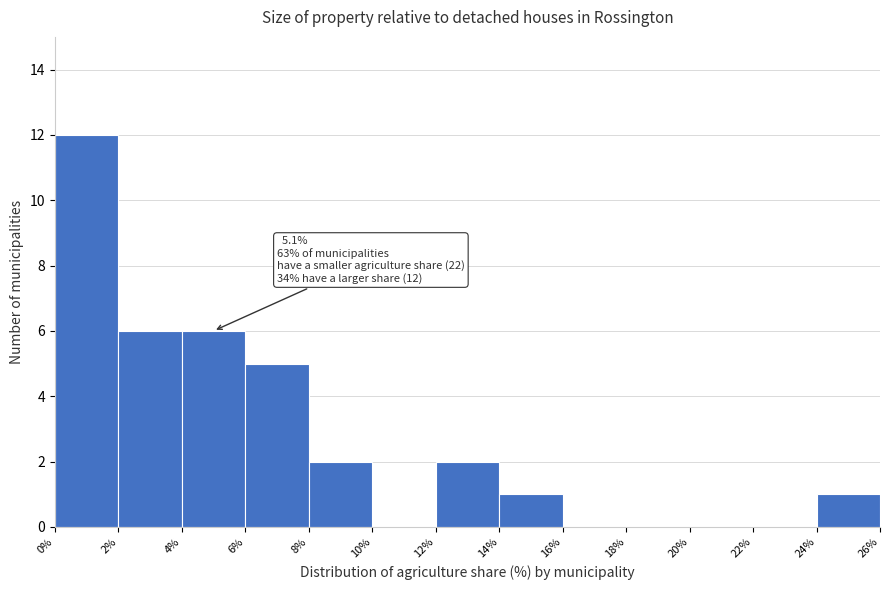

Over which range of the x-axis is the bar tallest?

0% to 2%